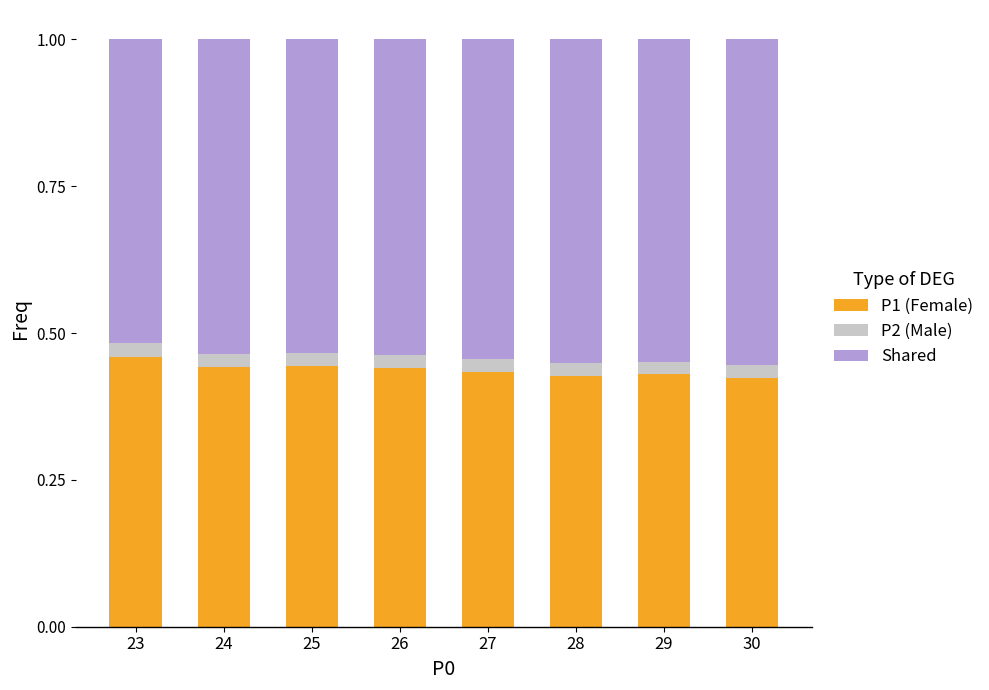

What is the sum of all P2 (Male) values?

3.5